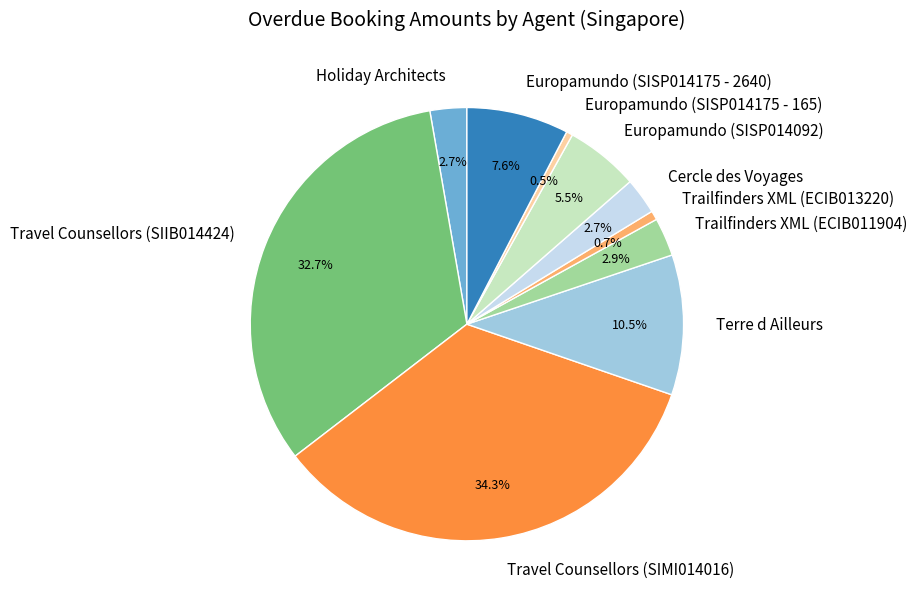

Which has a higher value, Holiday Architects or Europamundo (SISP014092)?

Europamundo (SISP014092)